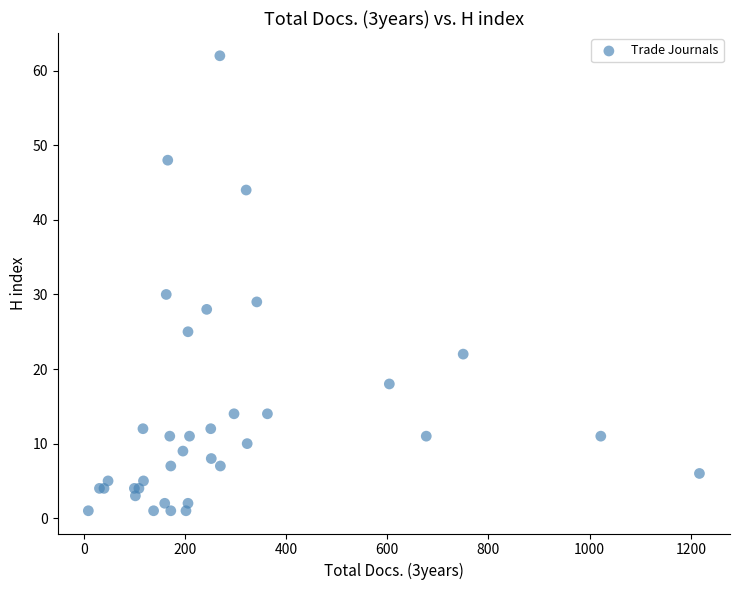

What Y value in the scatter plot is closest to 31?

30